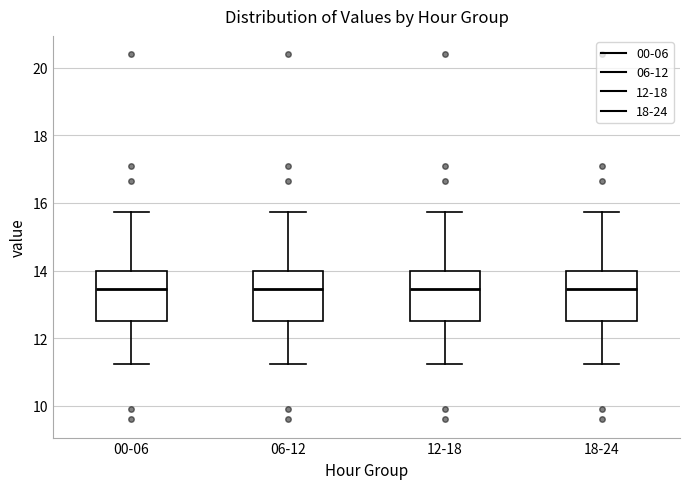

Where does the median line of the box for 18-24 sit on the y-axis? The values are not printed on the chart, so give them approximately, as read against the axis.

13.4